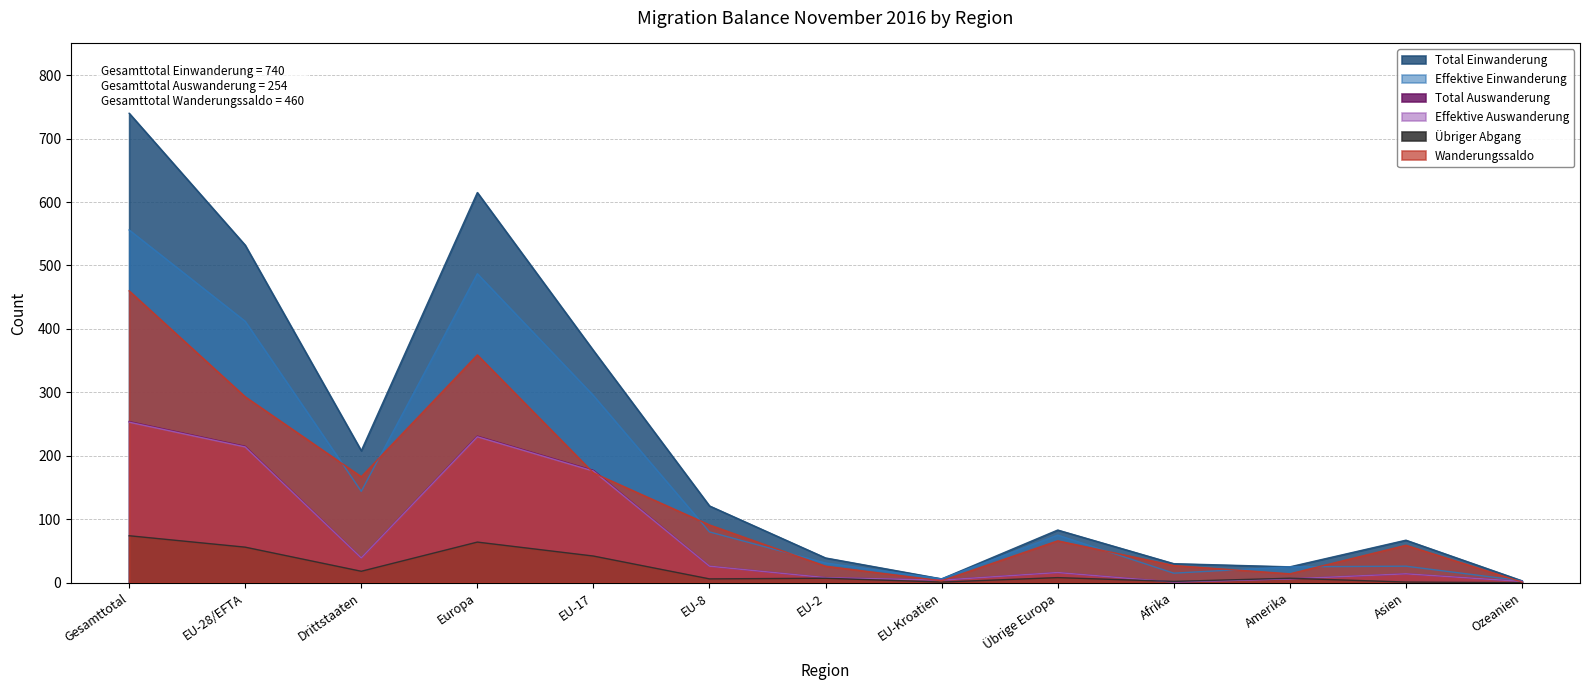

The value of Effektive Einwanderung at Übrige Europa is 101. True or false?

False